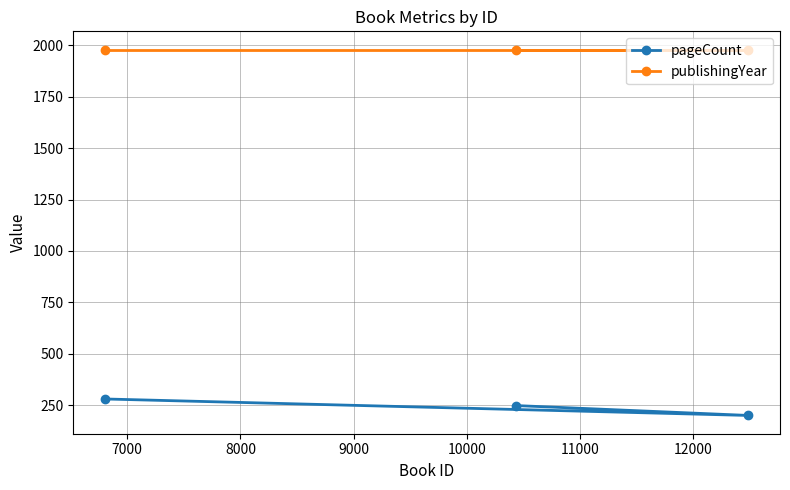

How many lines are shown in the chart?

2